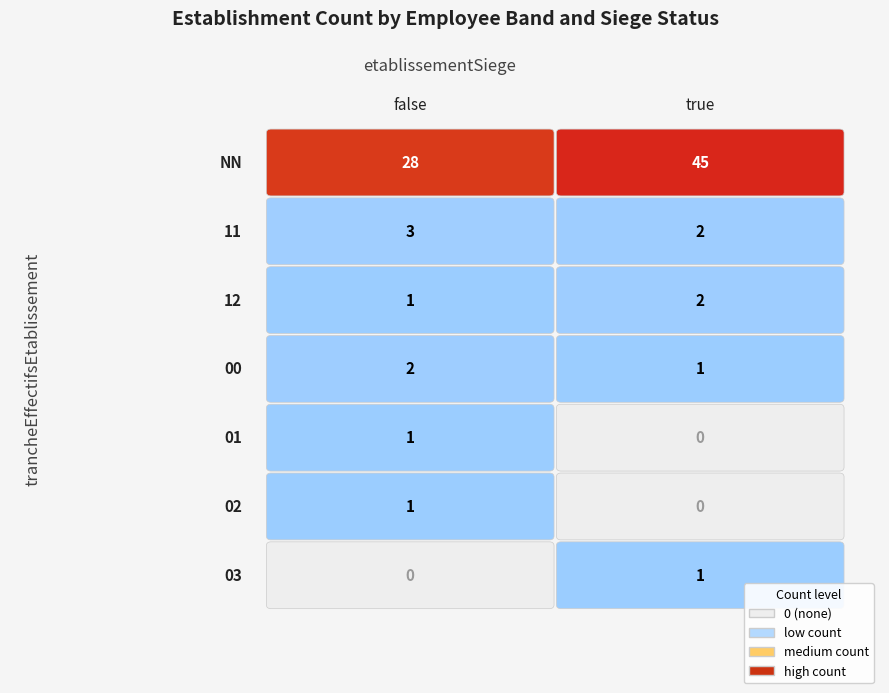

Reading left to right, what are all the values shown in this chart?

NN: false=28	true=45
11: false=3	true=2
12: false=1	true=2
00: false=2	true=1
01: false=1	true=0
02: false=1	true=0
03: false=0	true=1